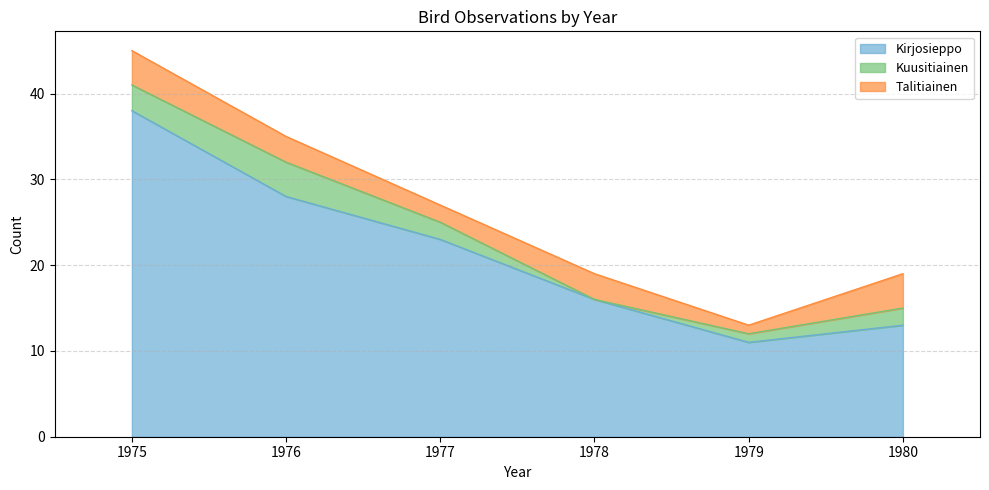

In Talitiainen, how many points are lower than both neighbors (excluding endpoints)?

2